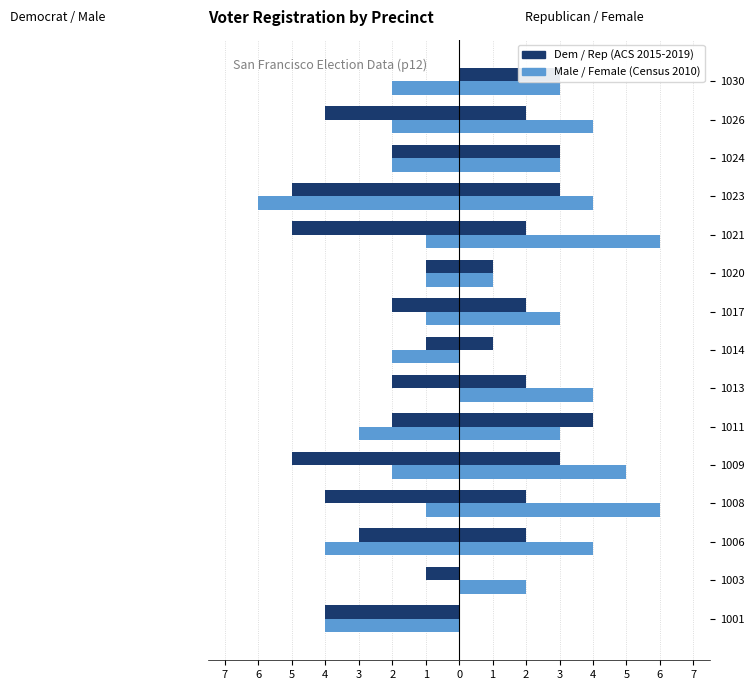

Reading right to left, list all the values displayed in this chart.

Democrat: 0	-4	-2	-5	-5	-1	-2	-1	-2	-2	-5	-4	-3	-1	-4
Male: -2	-2	-2	-6	-1	-1	-1	-2	0	-3	-2	-1	-4	0	-4
Republican: 3	2	3	3	2	1	2	1	2	4	3	2	2	0	0
Female: 3	4	3	4	6	1	3	0	4	3	5	6	4	2	0